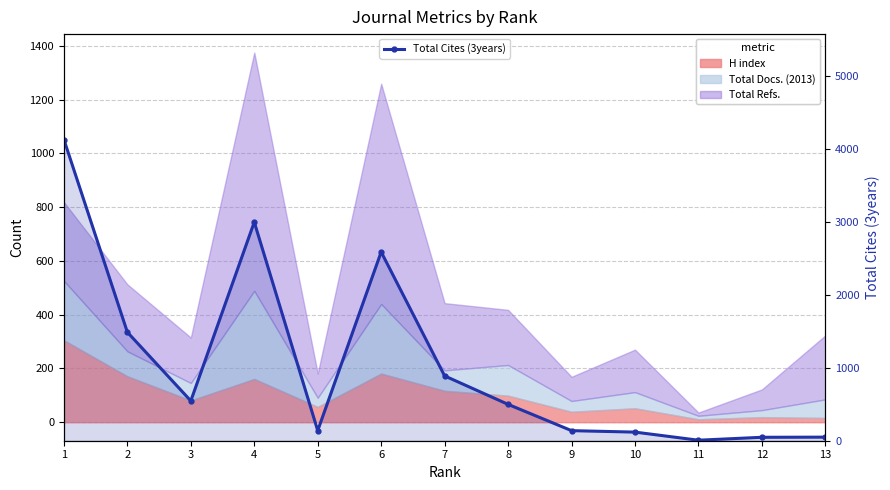

Which has a higher value, 6 or 4?

4